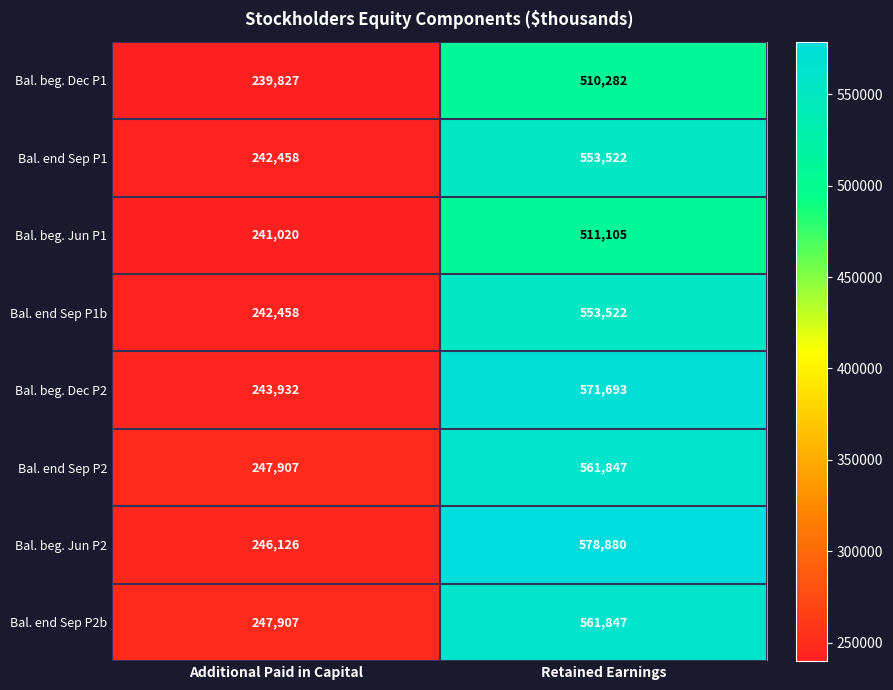

What is the average value of the Bal. end Sep P1b series?

397990